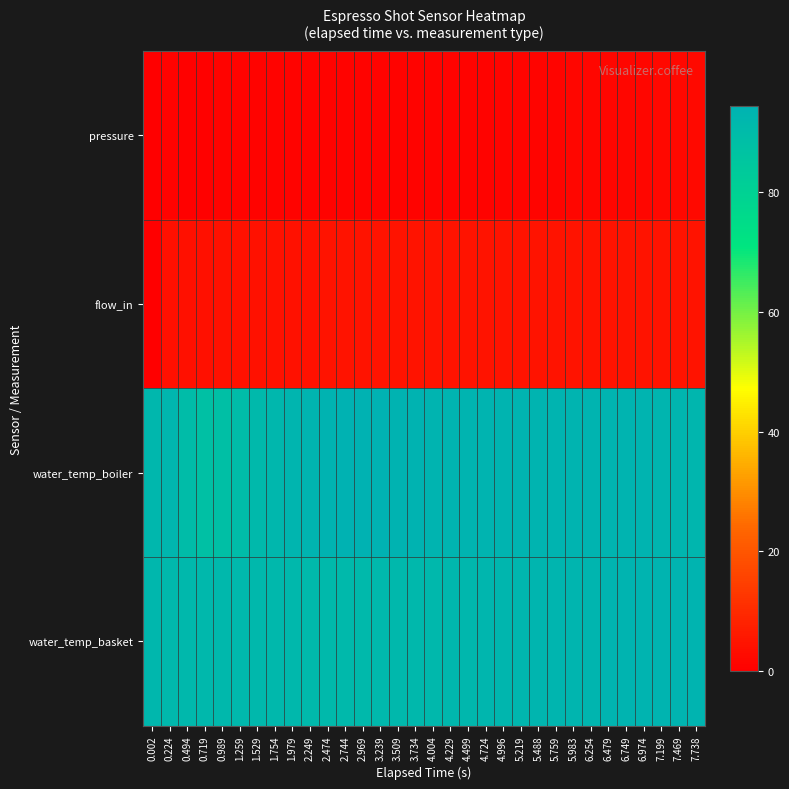

At which category does the chart reach its minimum across all series?

0.002